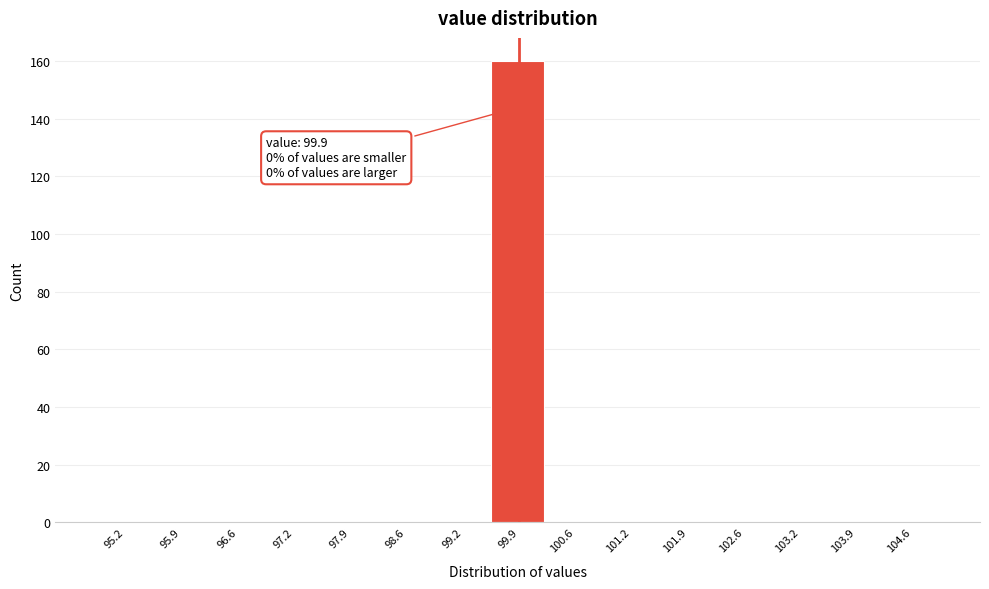

Which range on the x-axis has the tallest bar?

99.6 to 100.2